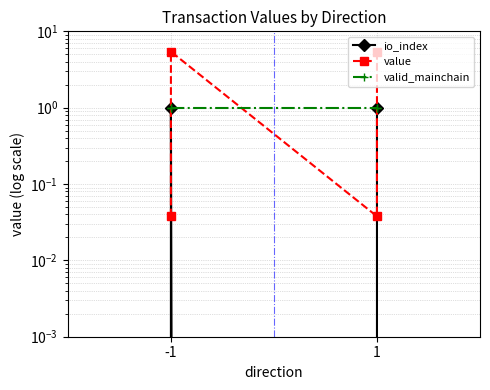

What is the maximum value for value?

5.4